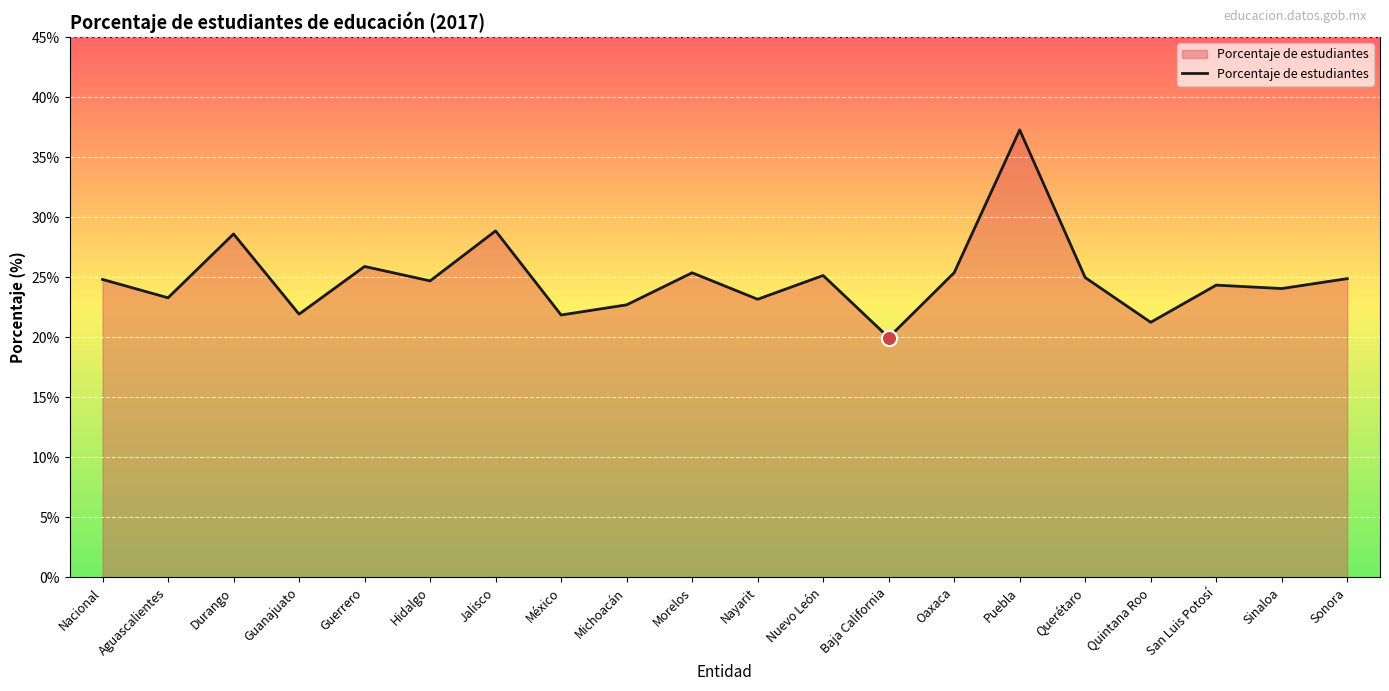

Approximately how many times larger is the value at Nacional compared to Baja California?

1.2